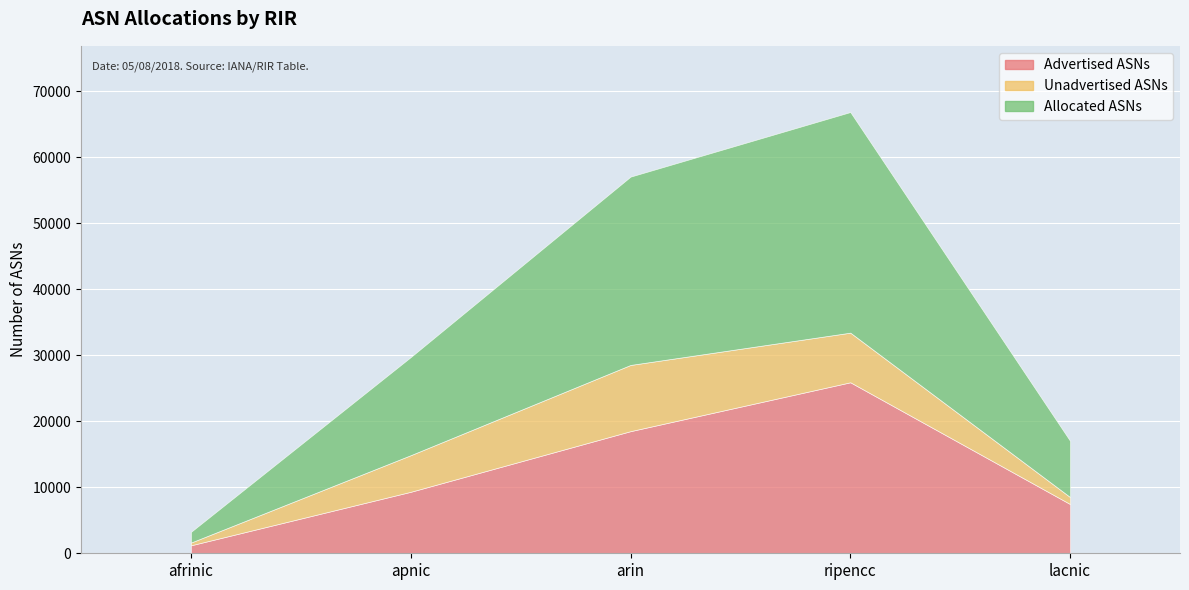

What is the sum of the Advertised ASNs values at afrinic and lacnic?

8664